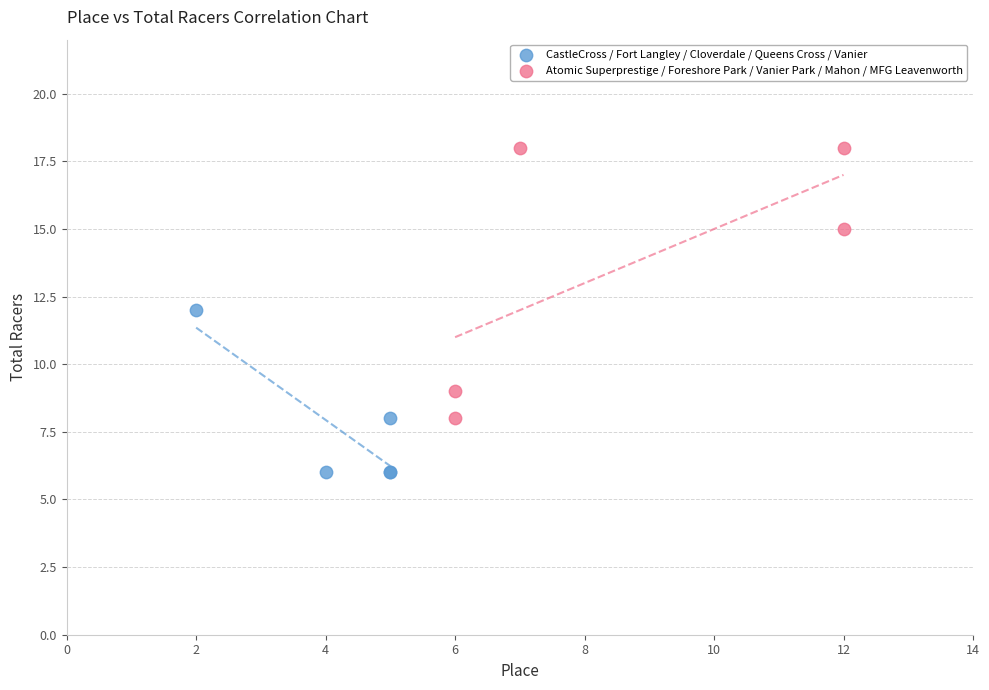

Which series contains the highest Y value?

Atomic Superprestige / Foreshore Park / Vanier Park / Mahon / MFG Leavenworth